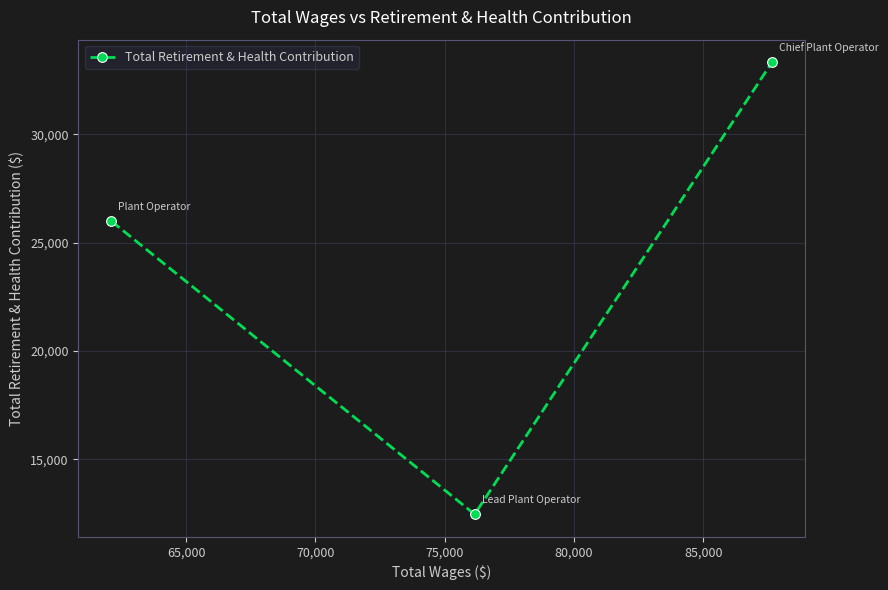

What is the minimum value shown in the chart?

12459